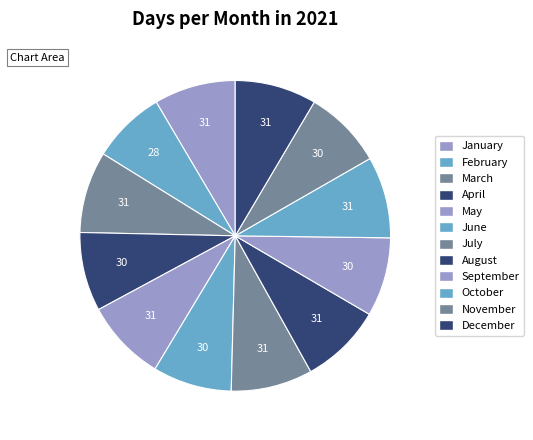

Which has a higher value, February or April?

April